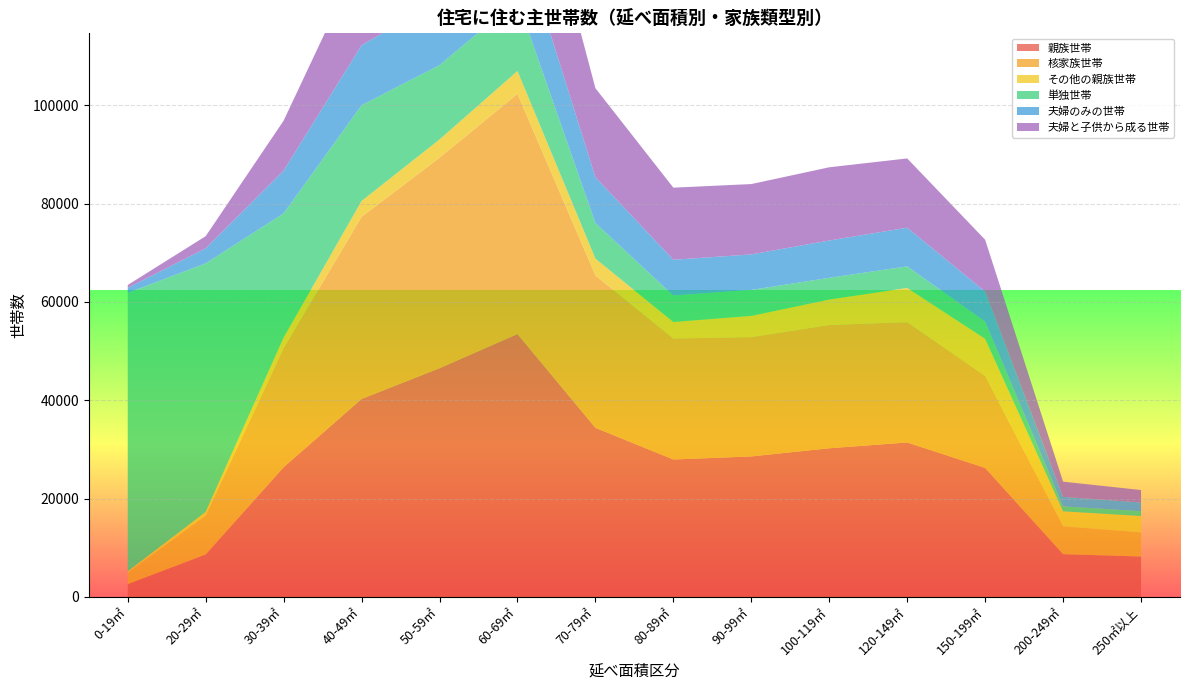

Reading right to left, list all the values displayed in this chart.

親族世帯: 8234	8709	26251	31423	30241	28579	27958	34401	53474	46514	40266	26385	8654	2615
核家族世帯: 4907	5661	18708	24465	25064	24264	24605	30986	48813	42807	37022	24227	7916	2355
その他の親族世帯: 3327	3048	7543	6958	5177	4315	3353	3415	4661	3707	3244	2158	738	260
単独世帯: 979	1006	3489	4379	4411	5281	5384	7230	14442	15110	19455	25234	50525	56617
夫婦のみの世帯: 1768	1935	6116	7865	7591	7222	7268	9311	14517	13211	12205	8689	3062	1000
夫婦と子供から成る世帯: 2530	3090	10535	14083	14889	14300	14661	18108	27417	22717	18341	10165	2472	589